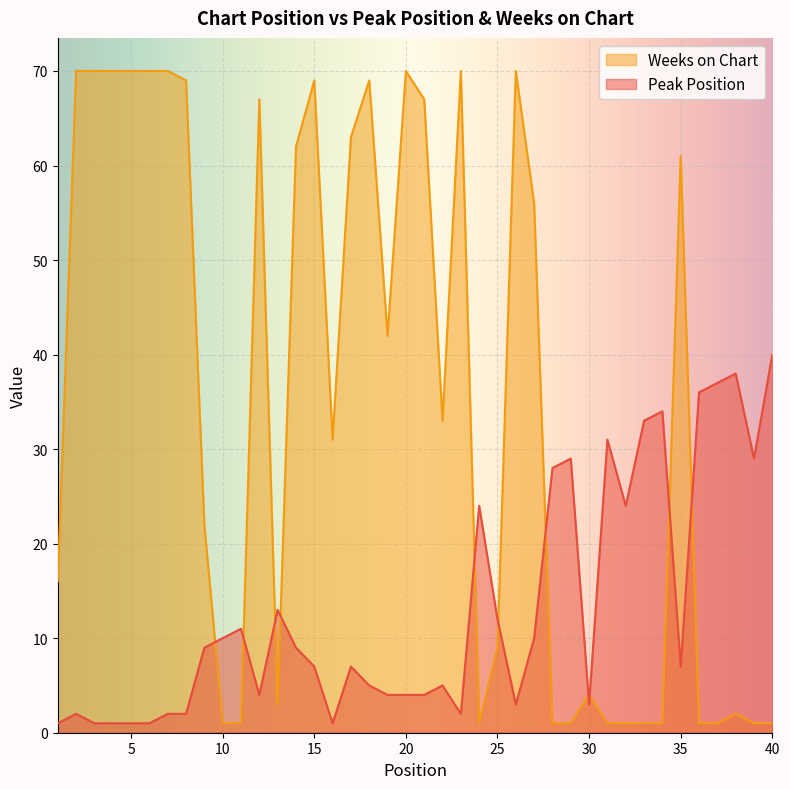

What is the total value across all series at 19?

46